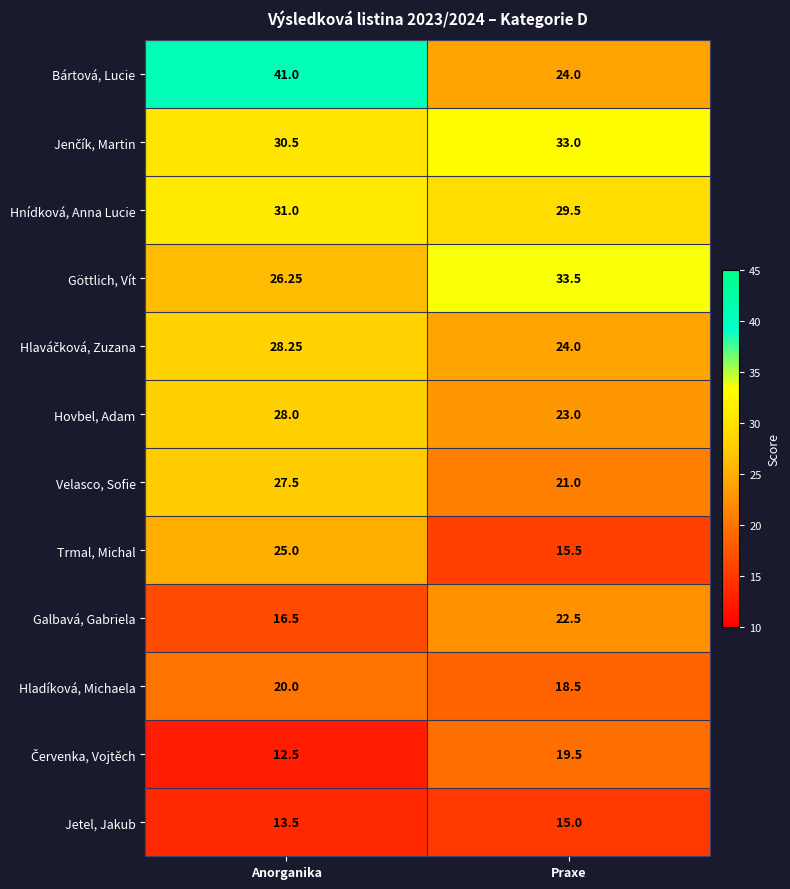

Rank the categories by Galbavá, Gabriela value from highest to lowest.

Praxe, Anorganika